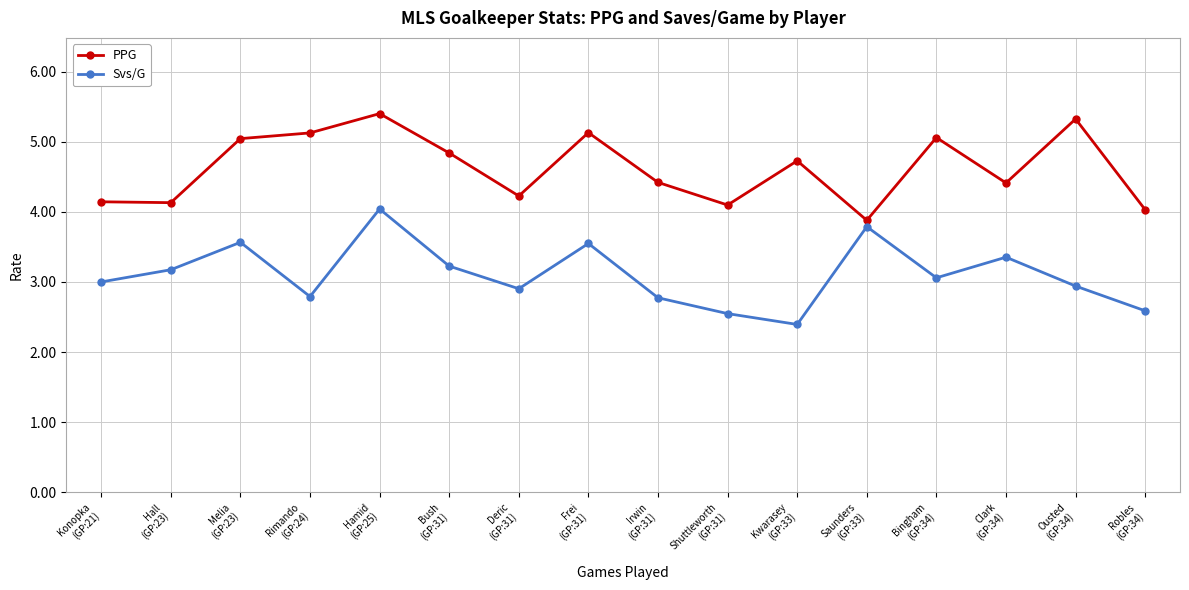

True or false: Svs/G and PPG cross at least once.

False